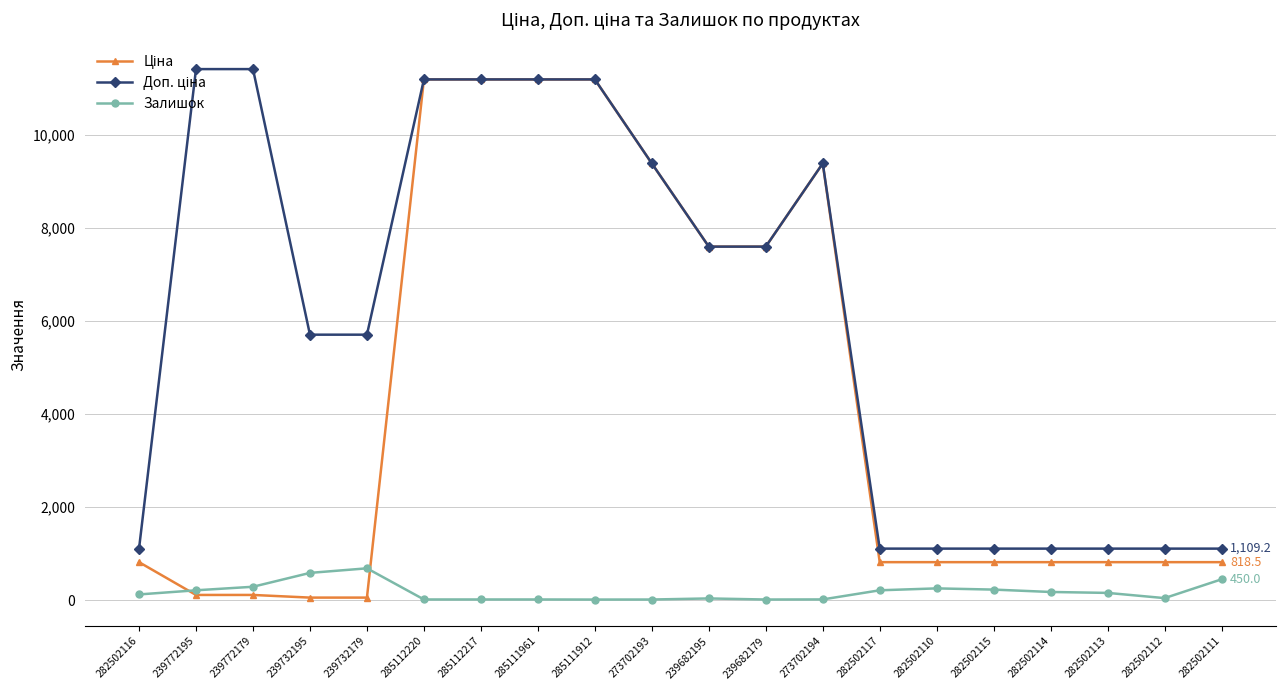

What is the spread (max minus min) of values at 282502117?

895.2